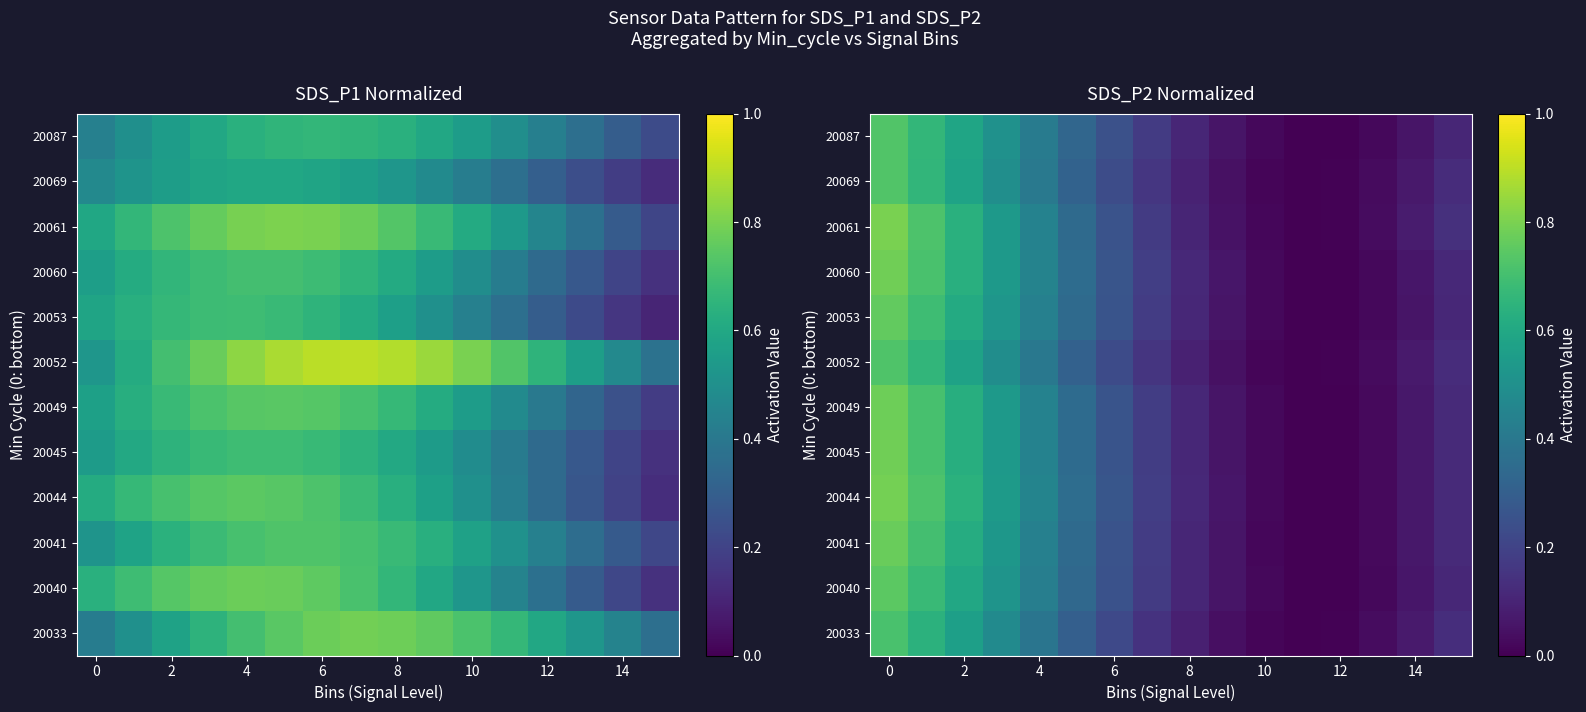

What is the difference between the maximum and second lowest values in the 20087 series?

0.7